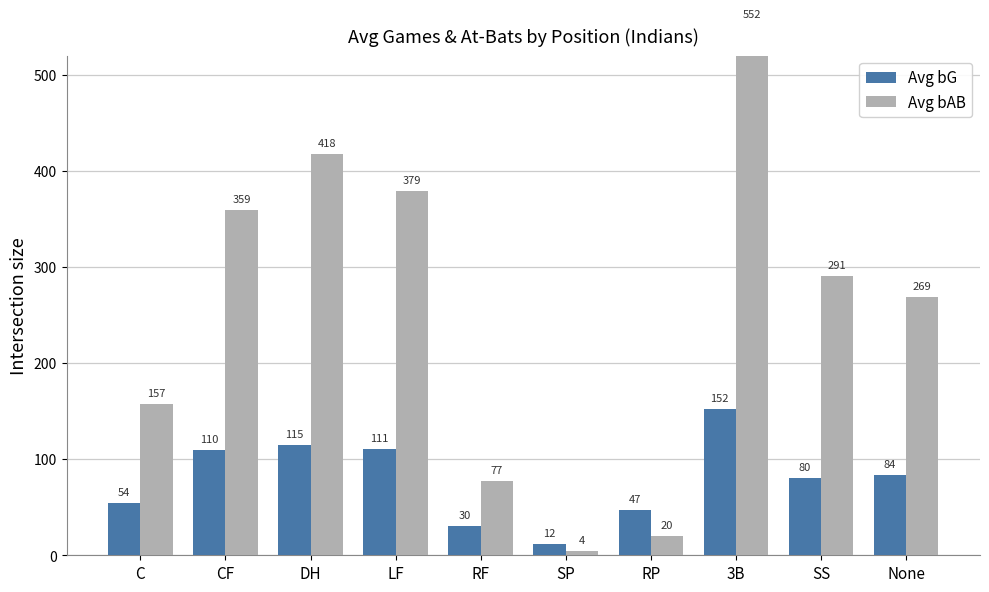

The Avg bG series shows 117 at None. True or false?

False